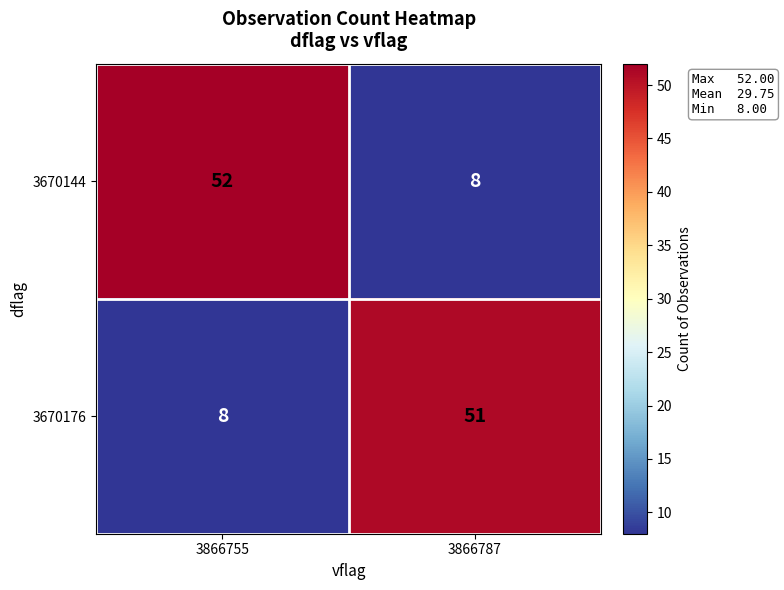

Reading left to right, what are all the values shown in this chart?

3670144: 3866755=52	3866787=8
3670176: 3866755=8	3866787=51